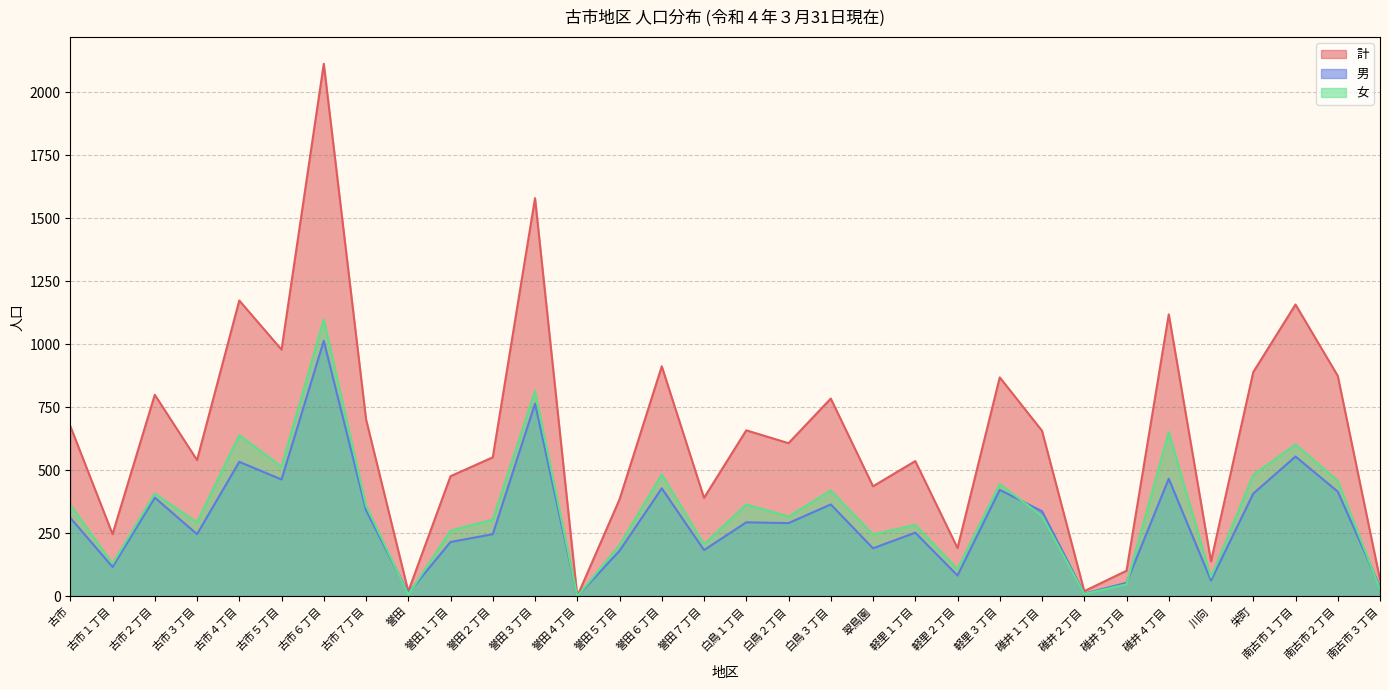

At which label does 計 reach its minimum?

誉田４丁目